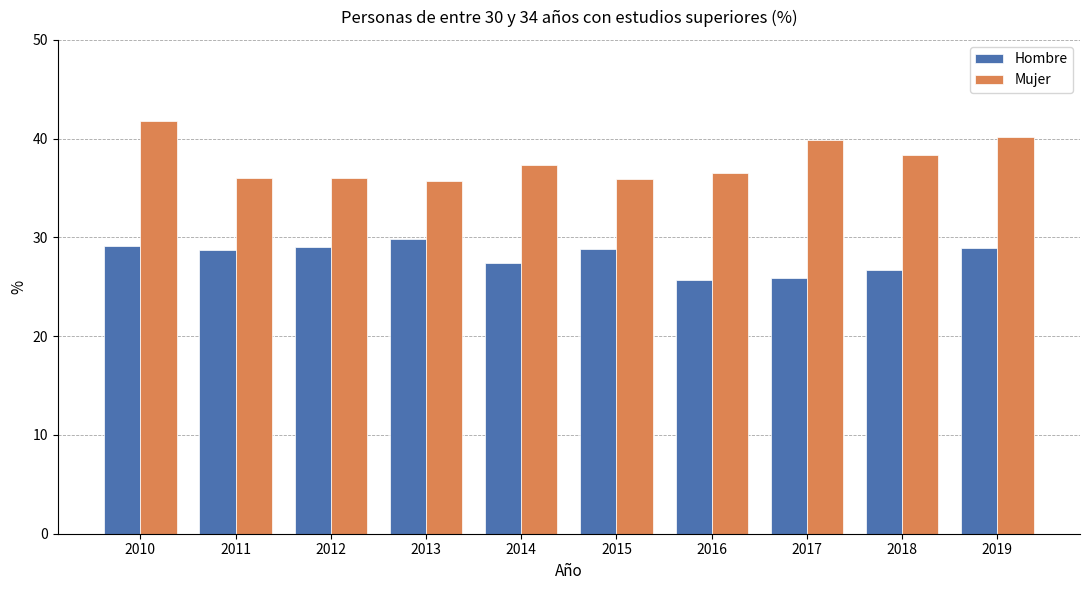

The value of Hombre at 2014 is 27.4. True or false?

True